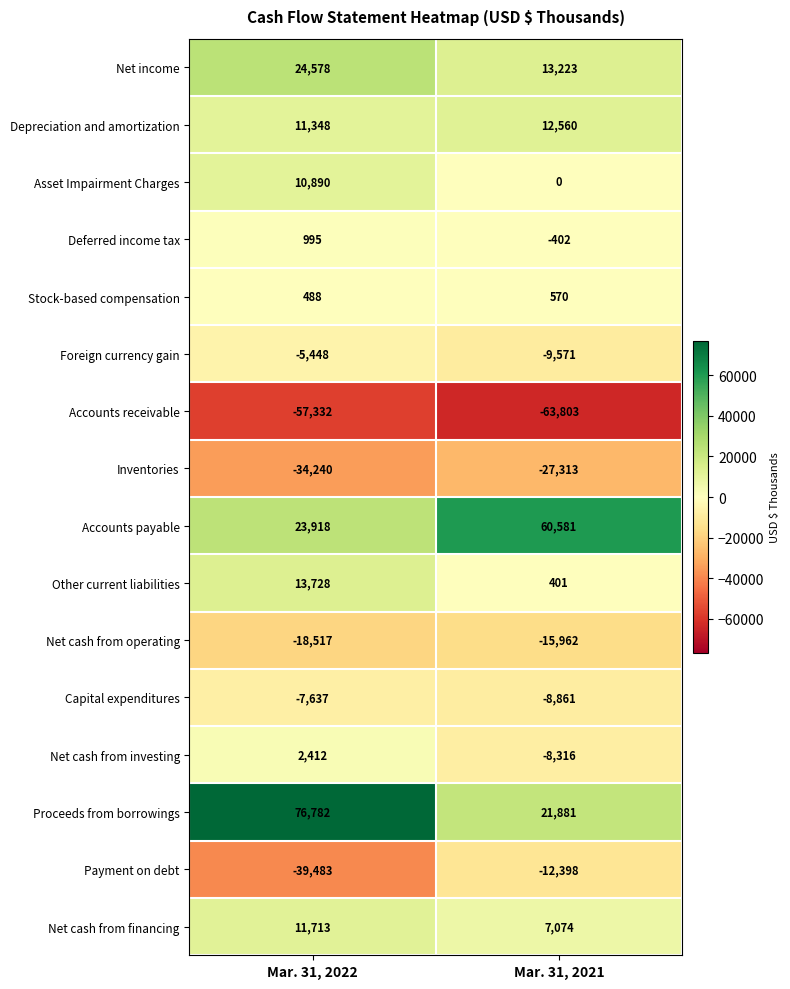

Is the value of Inventories at Mar. 31, 2021 greater than the value of Depreciation and amortization at Mar. 31, 2021?

No